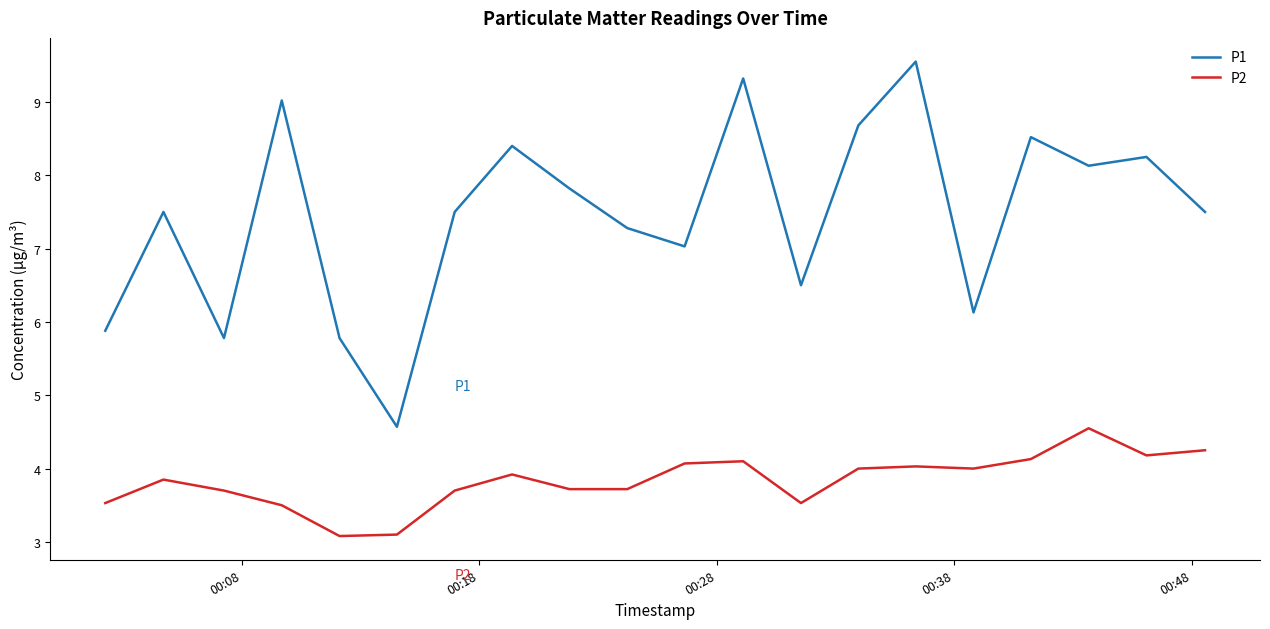

True or false: P1 and P2 cross at least once.

False